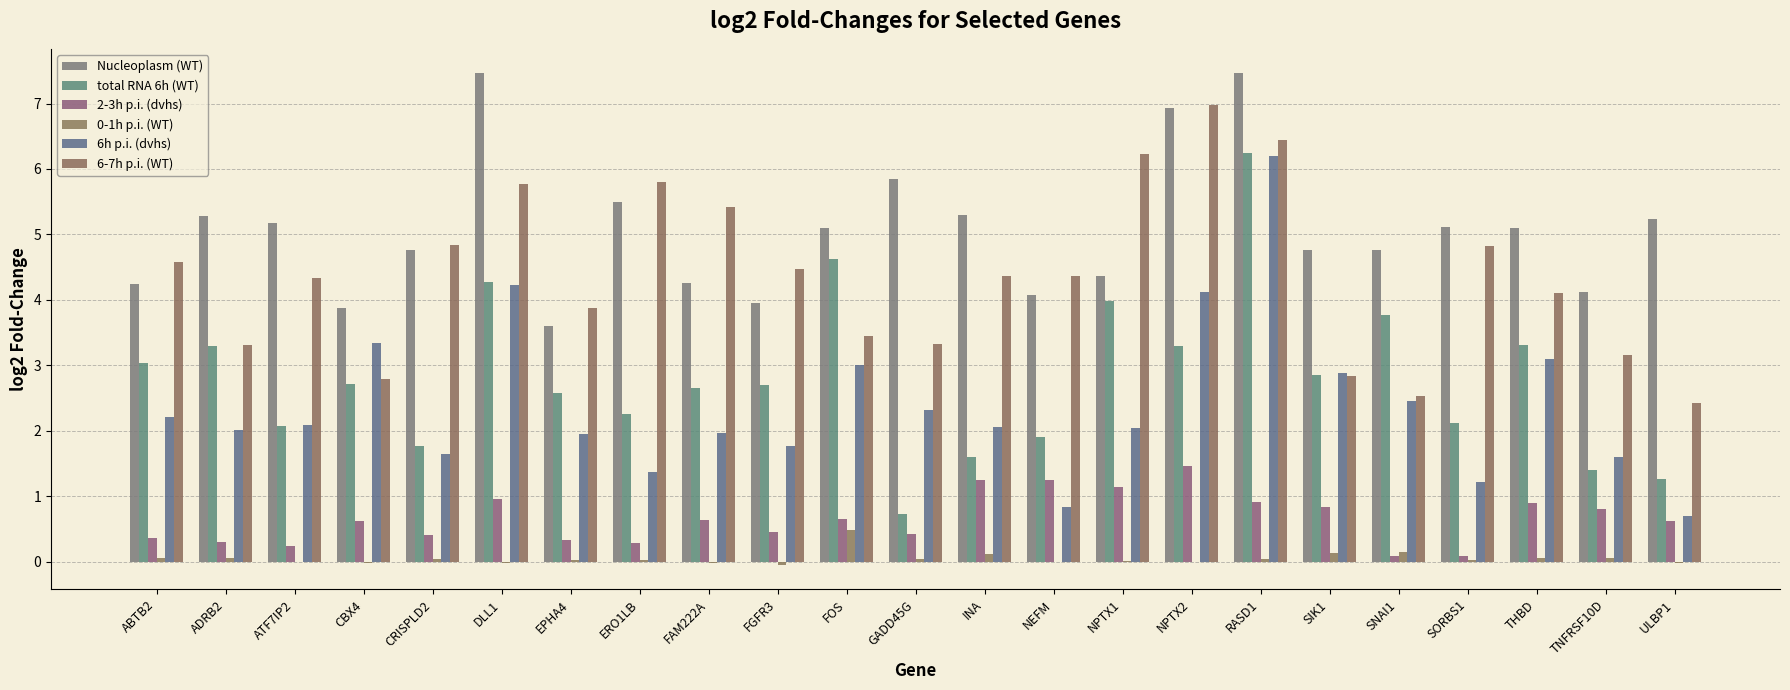

What is the difference between the Nucleoplasm (WT) values at NPTX1 and DLL1?

3.1